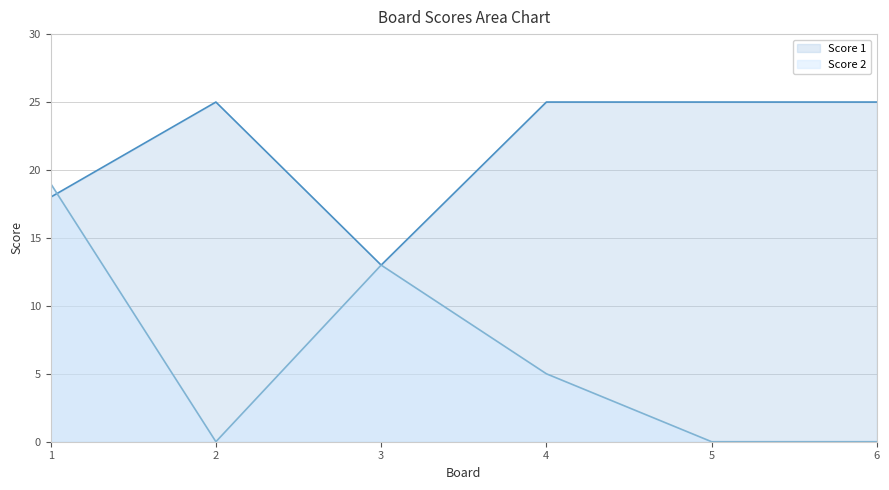

Is it true that Score 2 equals 26 at 1?

False